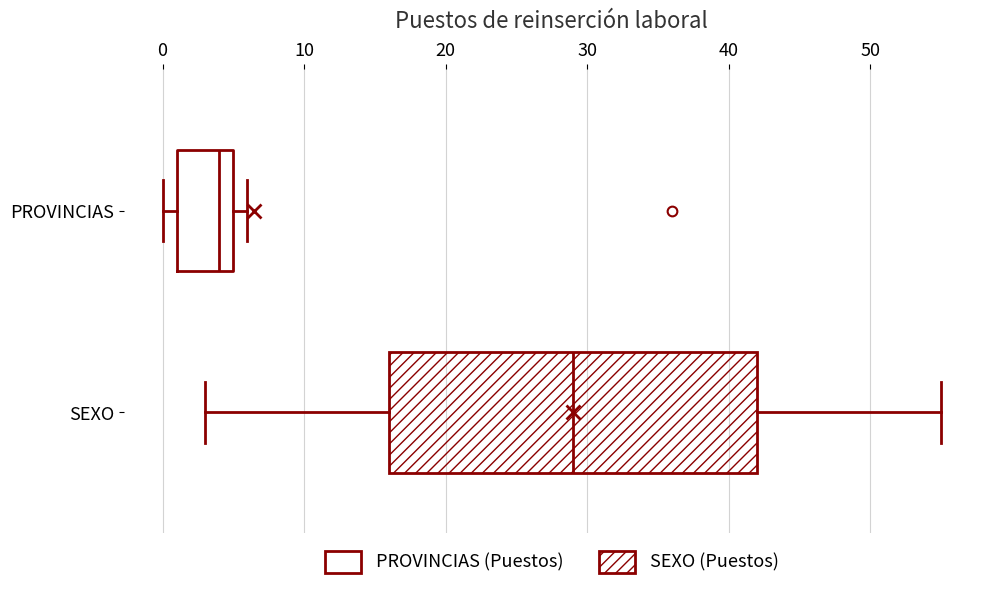

Where is the left edge of the box for SEXO on the x-axis? The values are not printed on the chart, so give them approximately, as read against the axis.

16